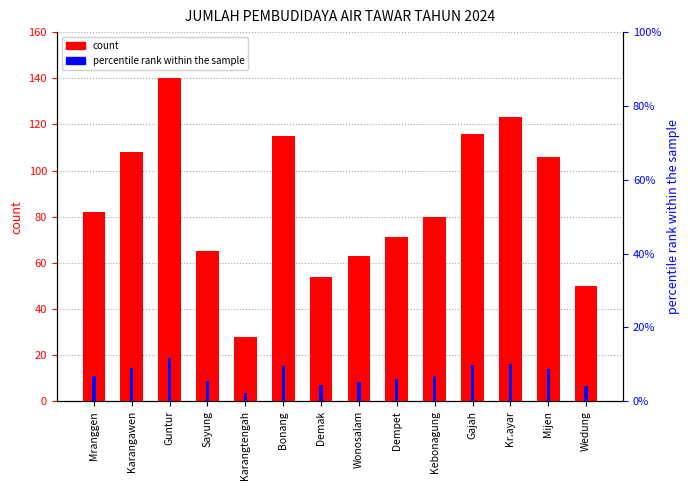

List the series in order of their peak value, highest first.

count, percentile rank within the sample